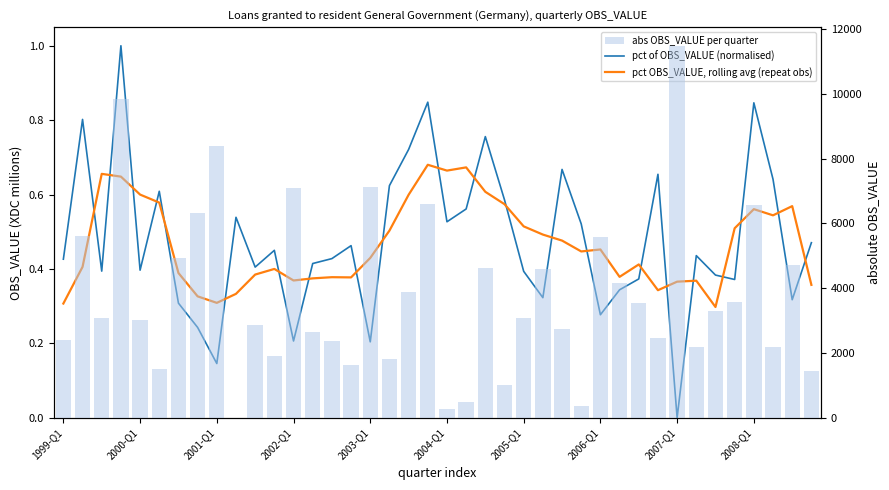

At how many categories does at least one series exceed 1889?

31